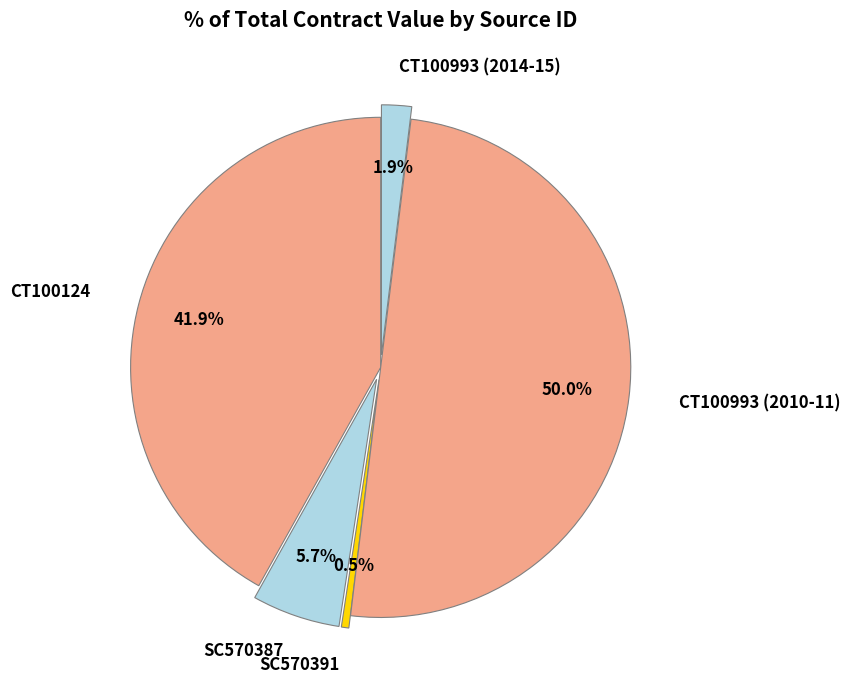

Between CT100993 (2014-15) and CT100124, which is larger?

CT100124